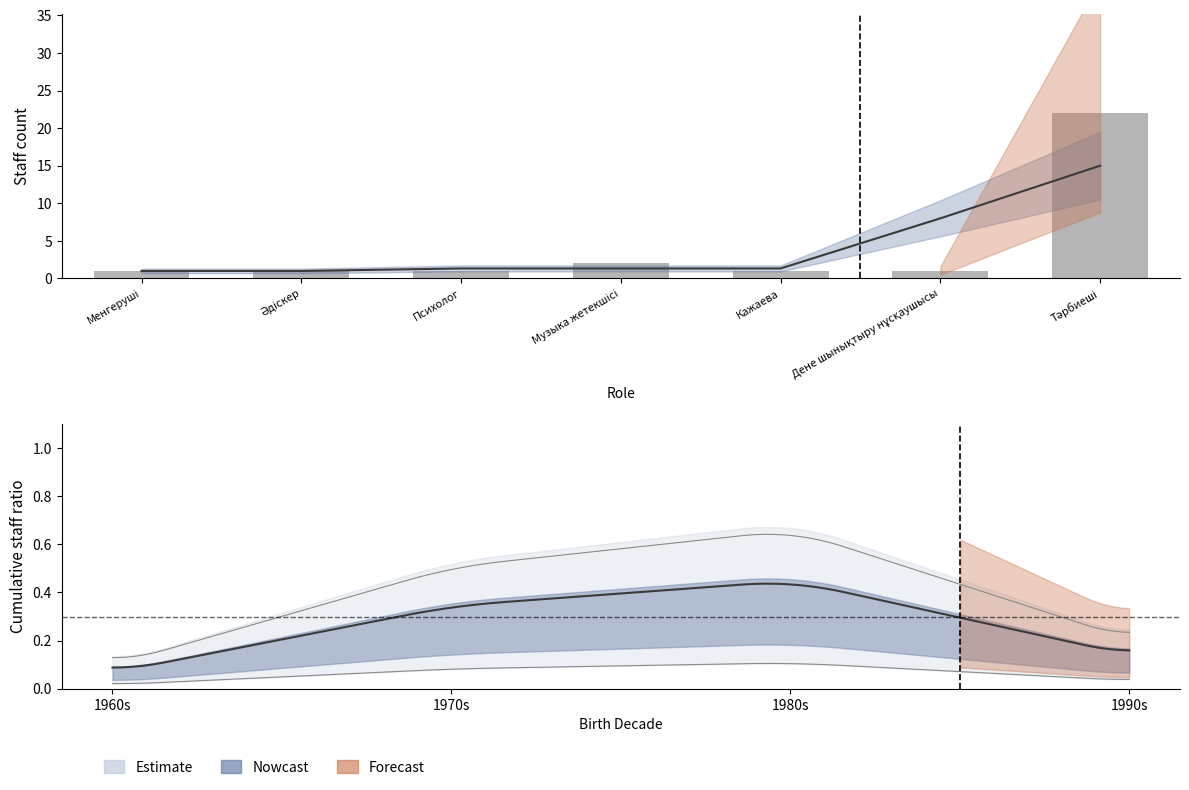

Where is the data nearest to the value 11?

Музыка жетекшісі